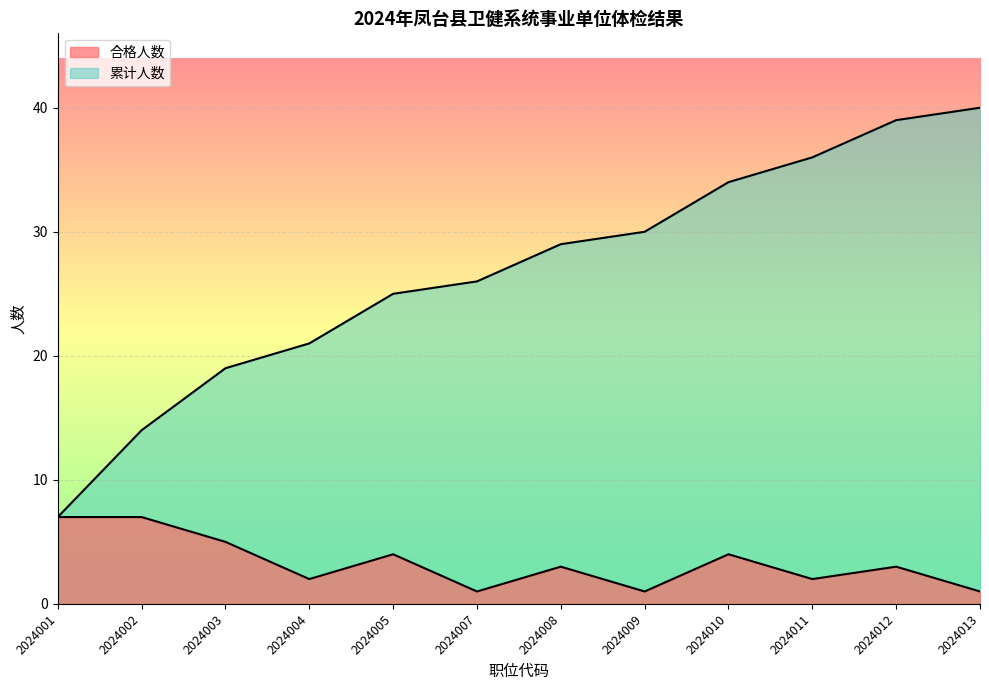

True or false: 累计人数 and 合格人数 intersect in this chart.

False